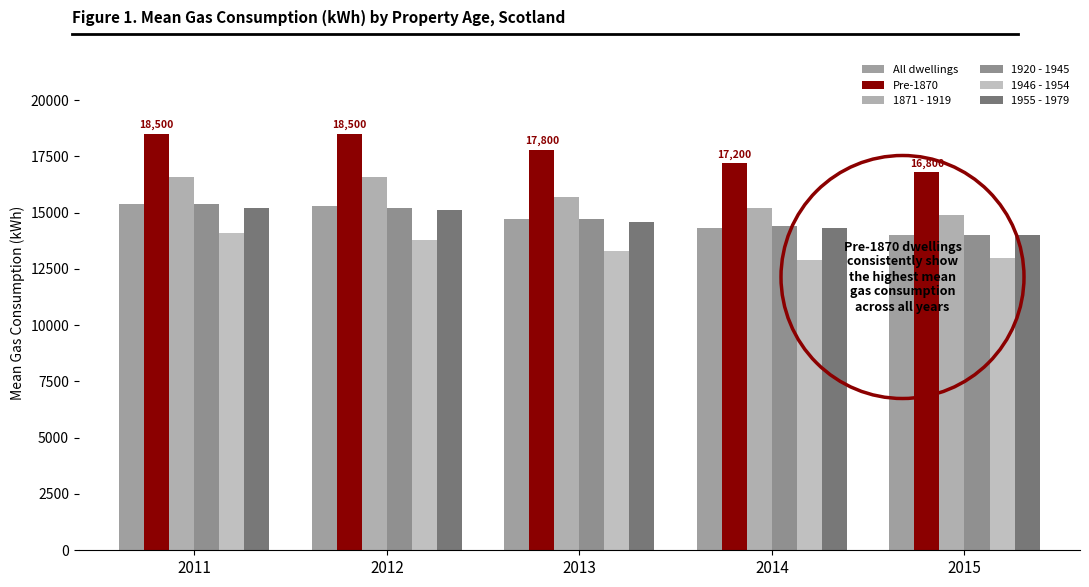

What is the minimum value shown in the chart?

12900